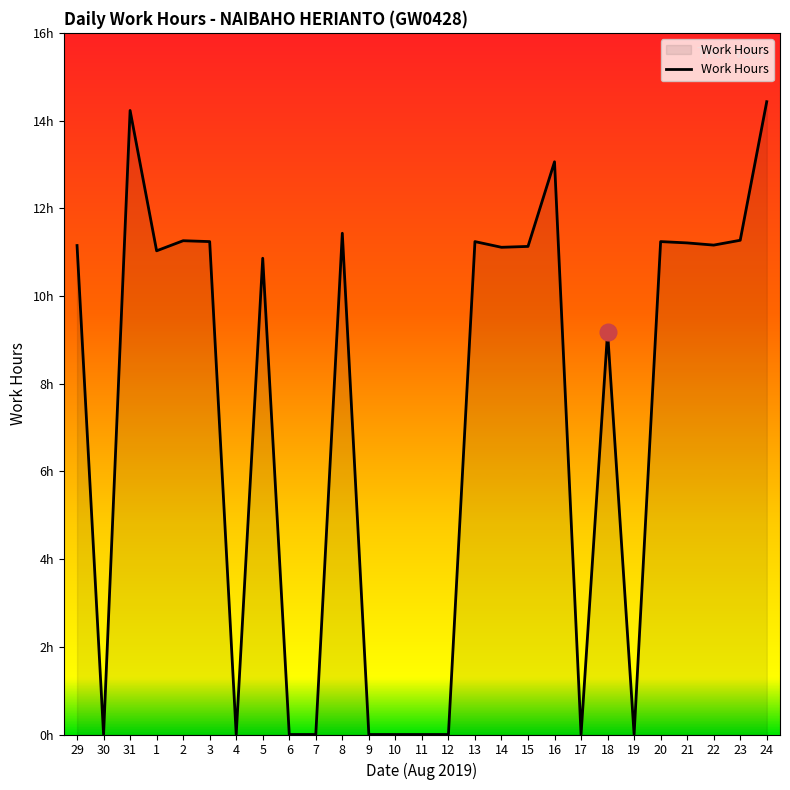

Does the chart display data point markers on the line(s)?

No